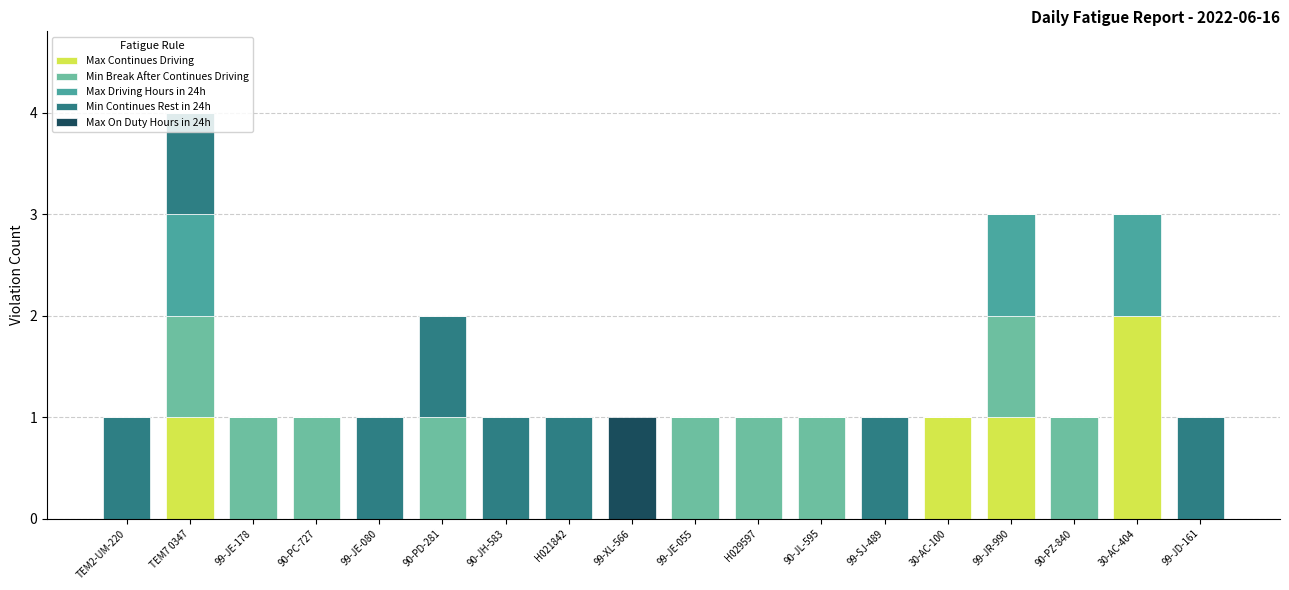

At which category is the sum across all series the highest?

TEM7 0347